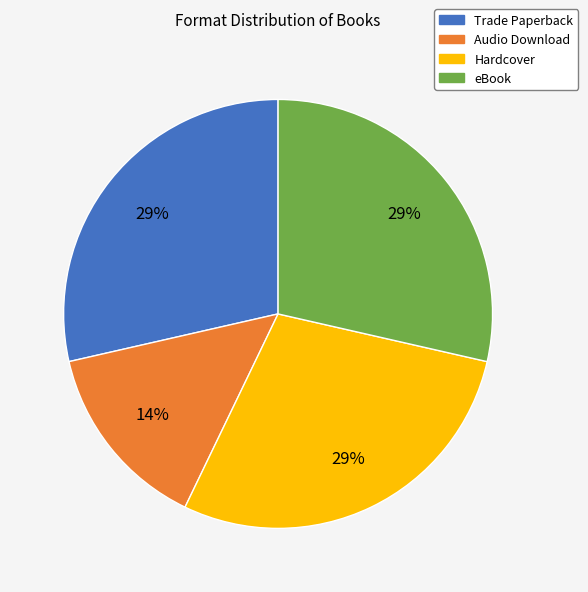

Combined, do Trade Paperback and Audio Download account for over 50%?

No